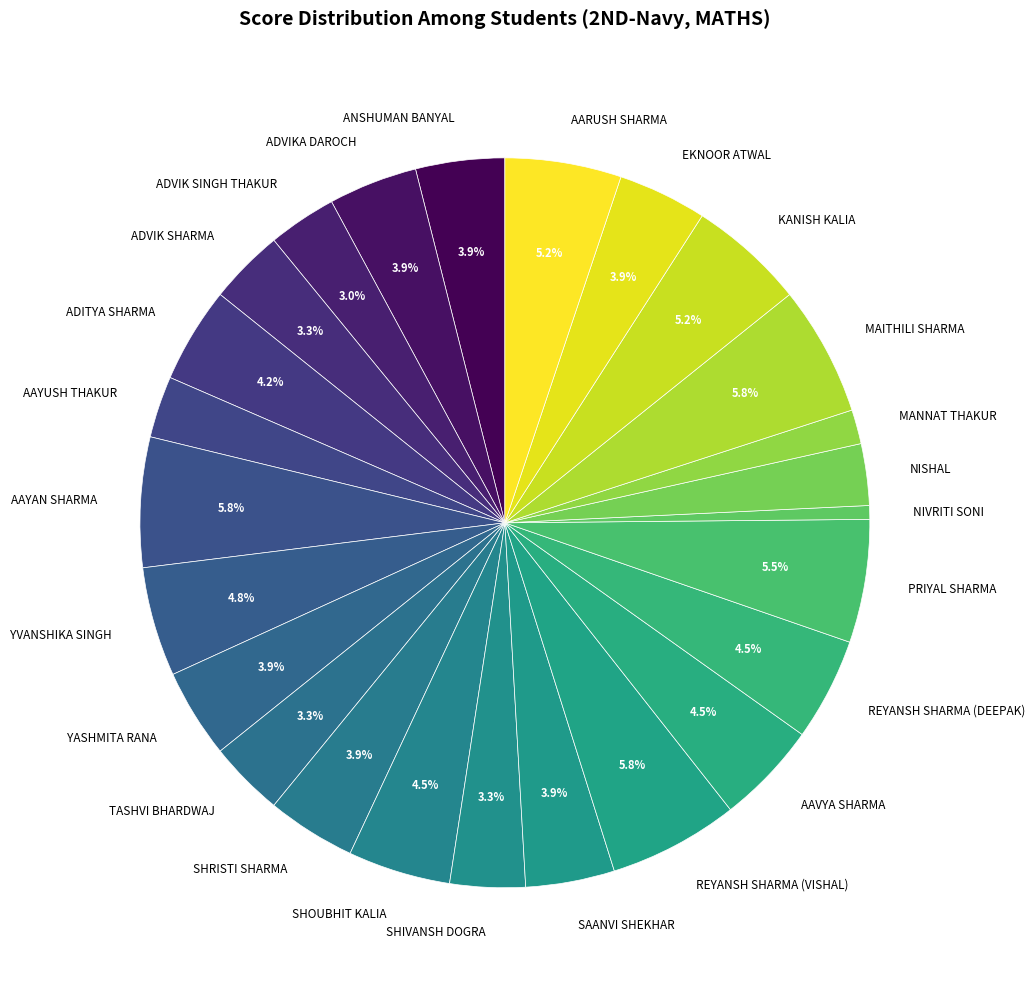

Is it true that KANISH KALIA is 5% of the pie?

True